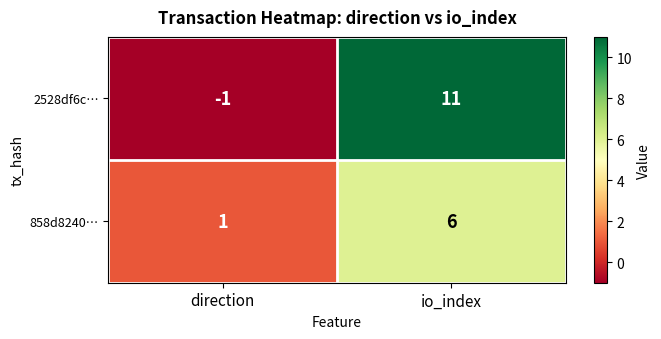

The 2528df6c… series shows 11 at io_index. True or false?

True